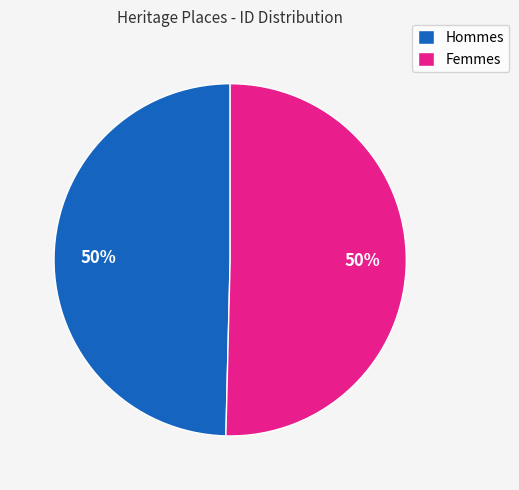

To the nearest percent, what portion does Femmes represent?

50%